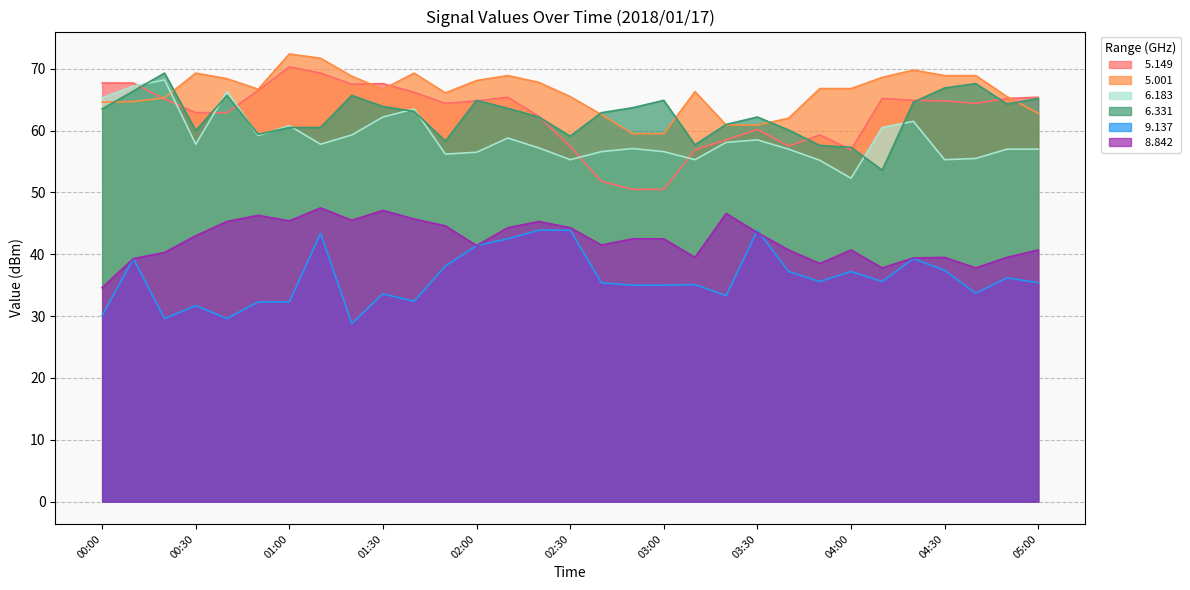

Count the number of data series in this chart.

6